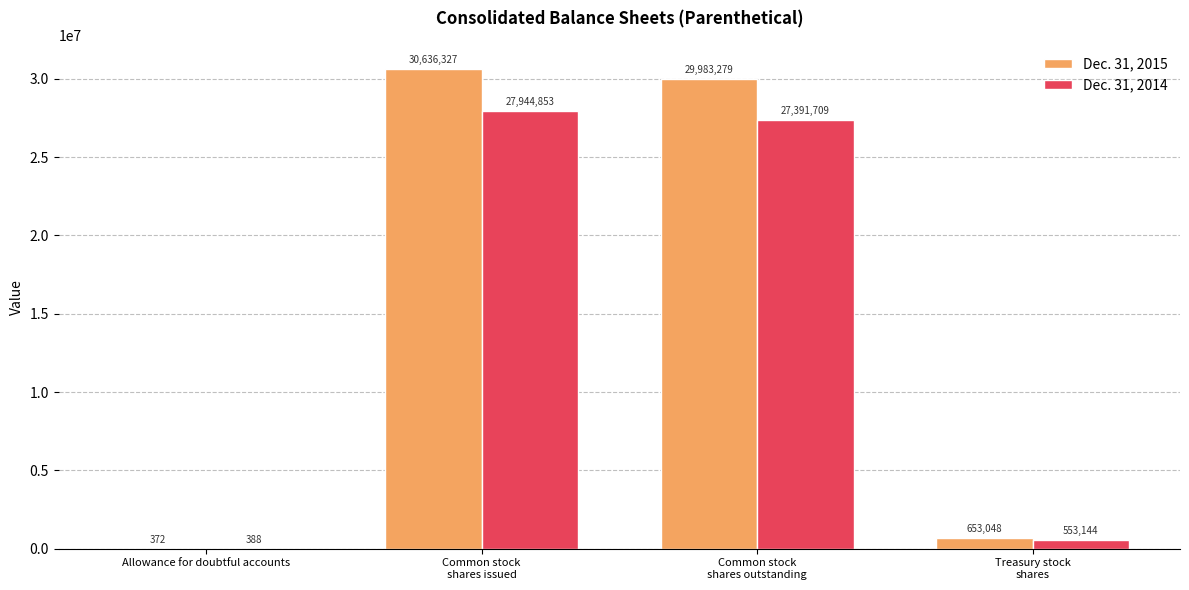

Is it true that Dec. 31, 2015 equals 372 at Allowance for doubtful accounts?

True